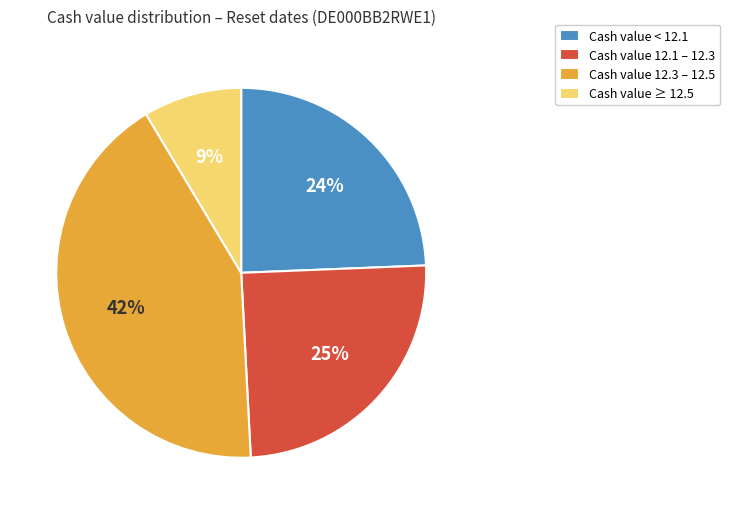

Between Cash value < 12.1 and Cash value ≥ 12.5, which is larger?

Cash value < 12.1